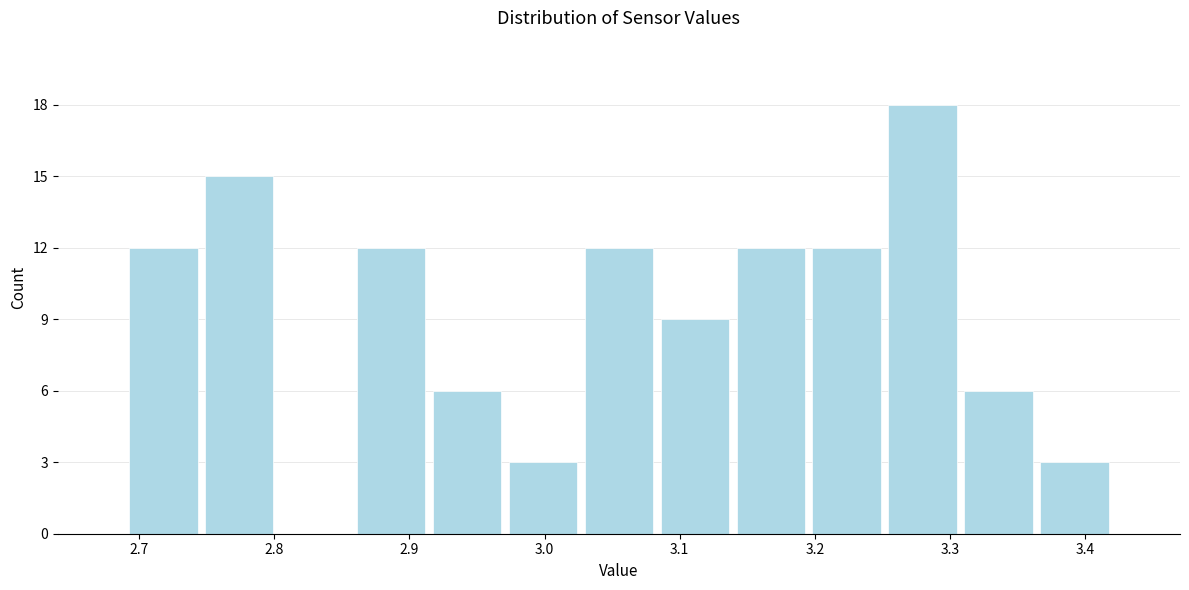

Reading left to right, transcribe this chart: for each bar, give the range it covers on the x-axis and its height. Neither the bar edges nor the heights are printed on the chart, so give them approximately, as read against the axes.

2.69 to 2.75: 12
2.75 to 2.80: 15
2.80 to 2.86: 0
2.86 to 2.91: 12
2.91 to 2.97: 6
2.97 to 3.03: 3
3.03 to 3.08: 12
3.08 to 3.14: 9
3.14 to 3.20: 12
3.20 to 3.25: 12
3.25 to 3.31: 18
3.31 to 3.36: 6
3.36 to 3.42: 3